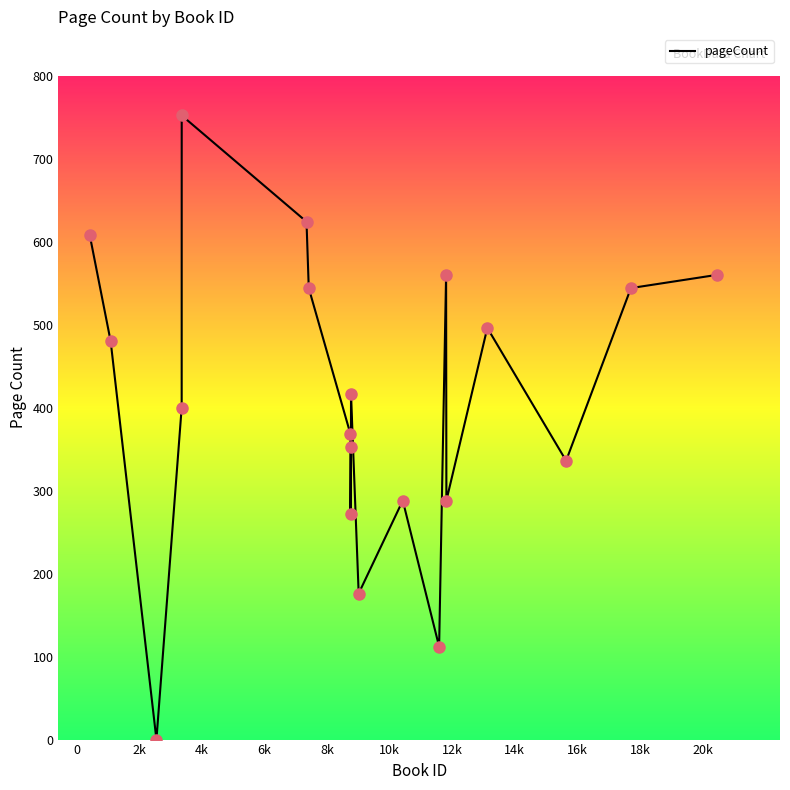

What is the maximum value shown in the chart?

752